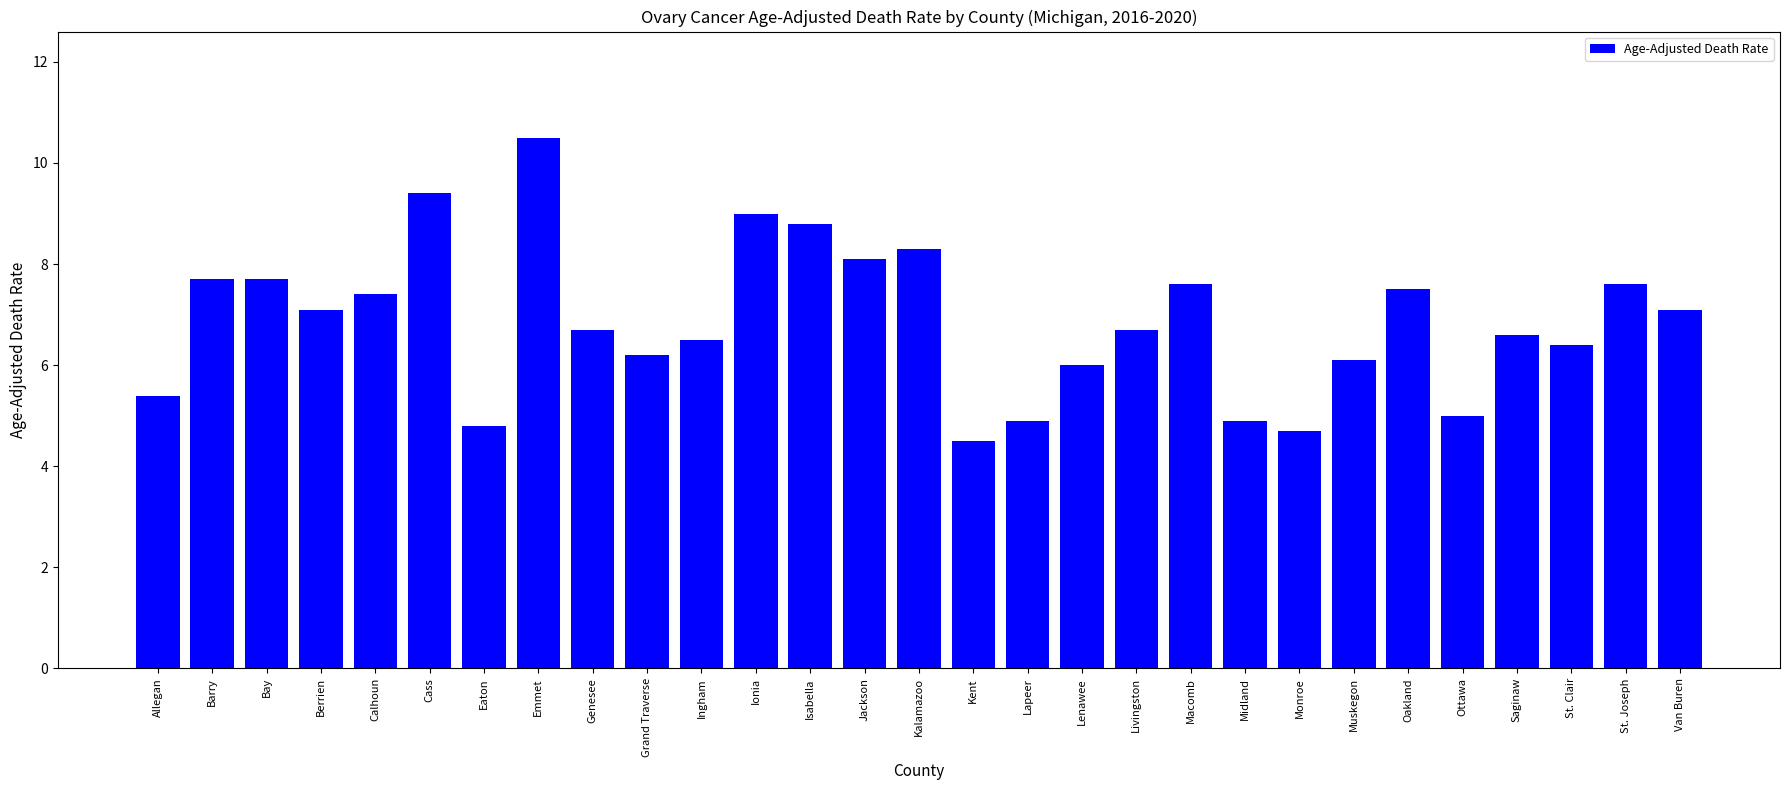

What is the label of the 19th bar from the left?

Livingston